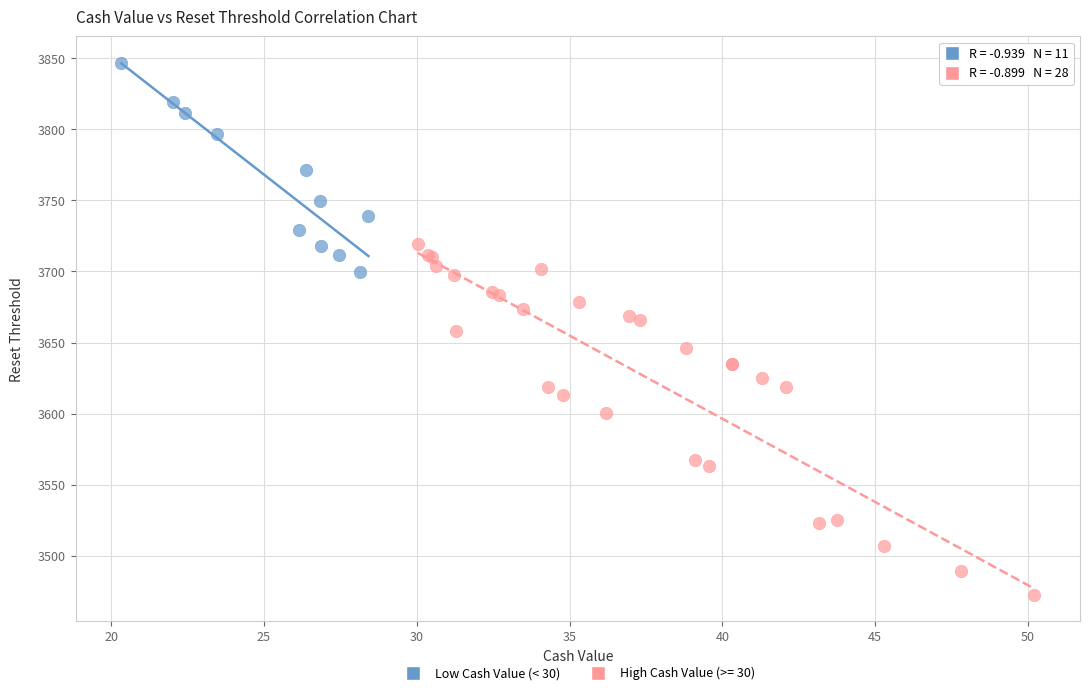

Which series contains the highest Y value?

Low Cash Value (< 30)